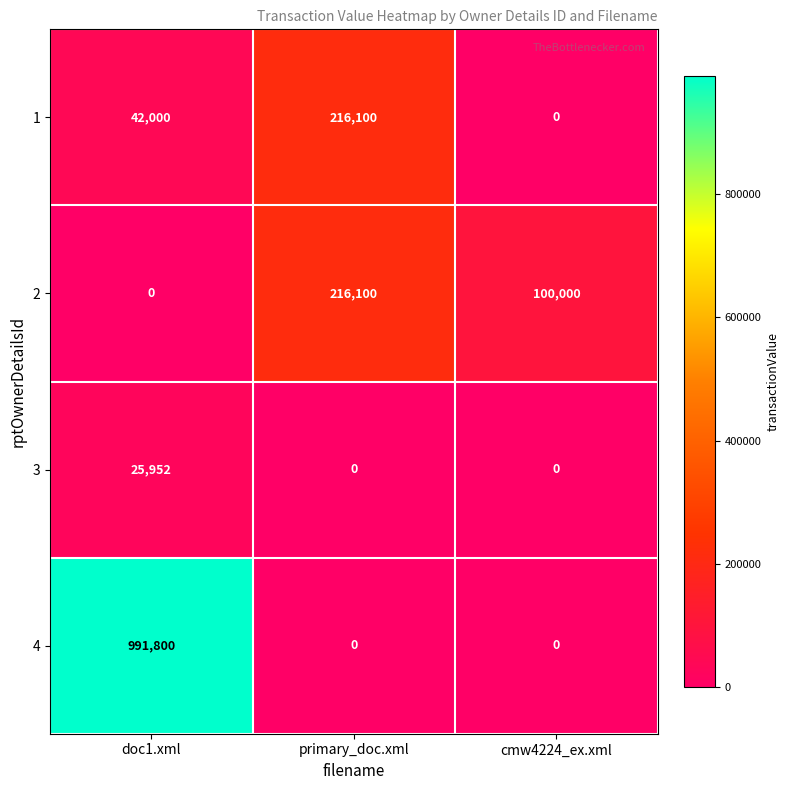

Count the 4 values in the range 0 to 991800.

3